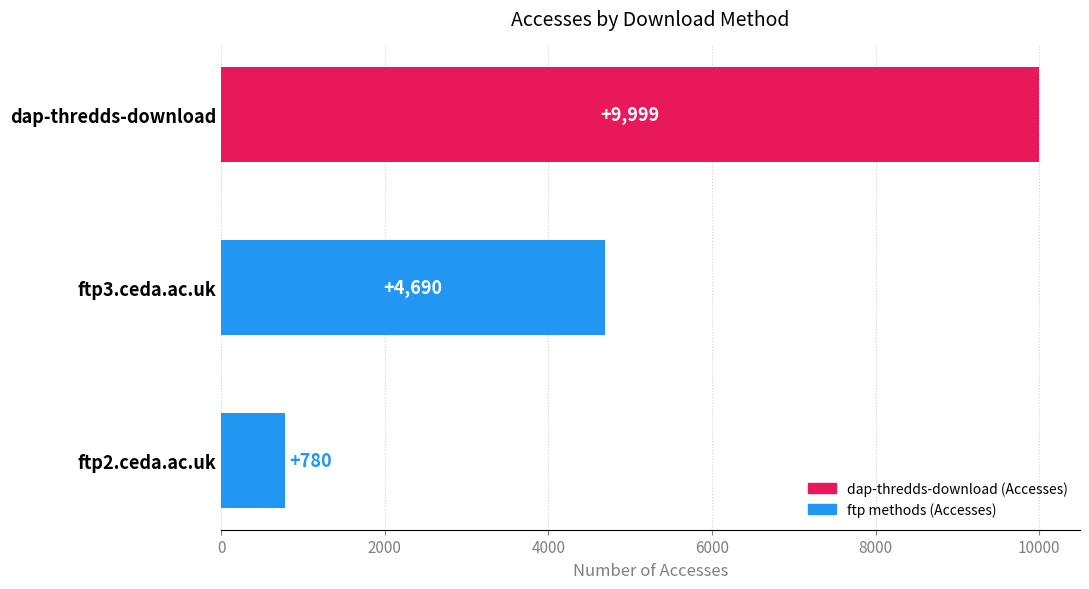

The chart shows a value of 190 at ftp2.ceda.ac.uk. True or false?

False